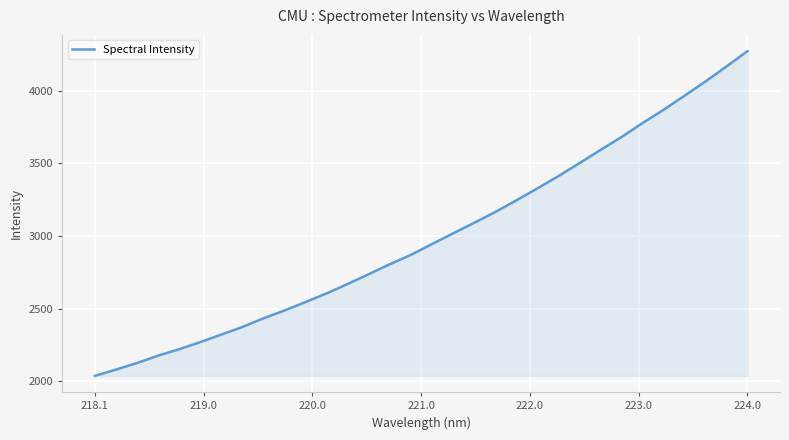

What is the smallest value displayed?

2036.0